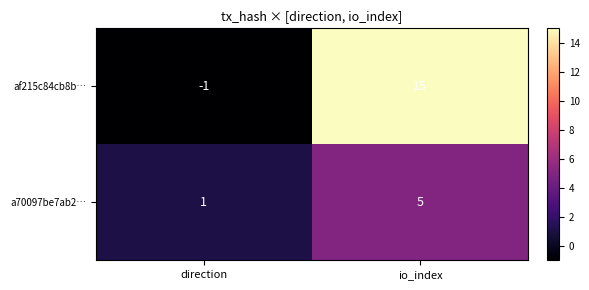

What is the average value of the af215c84cb8b… series?

7